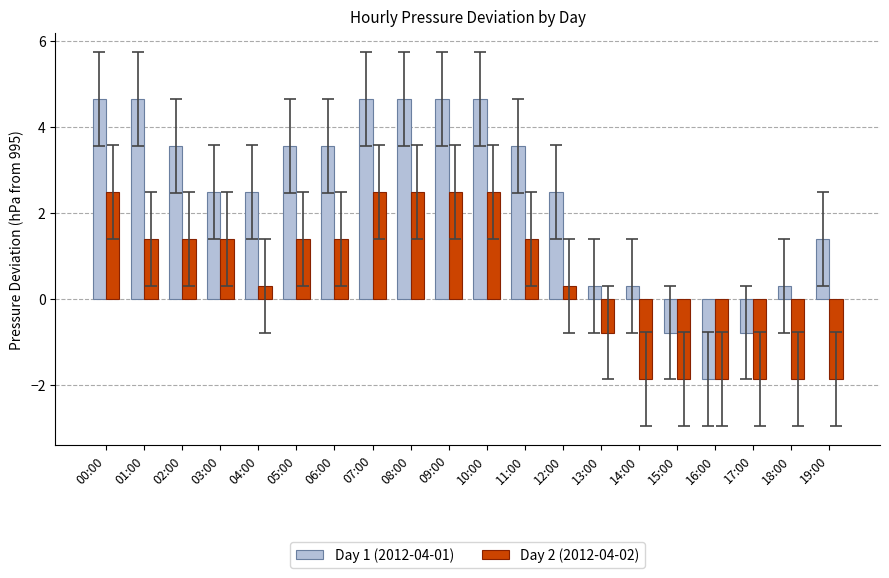

What is the smallest value displayed?

-1.9